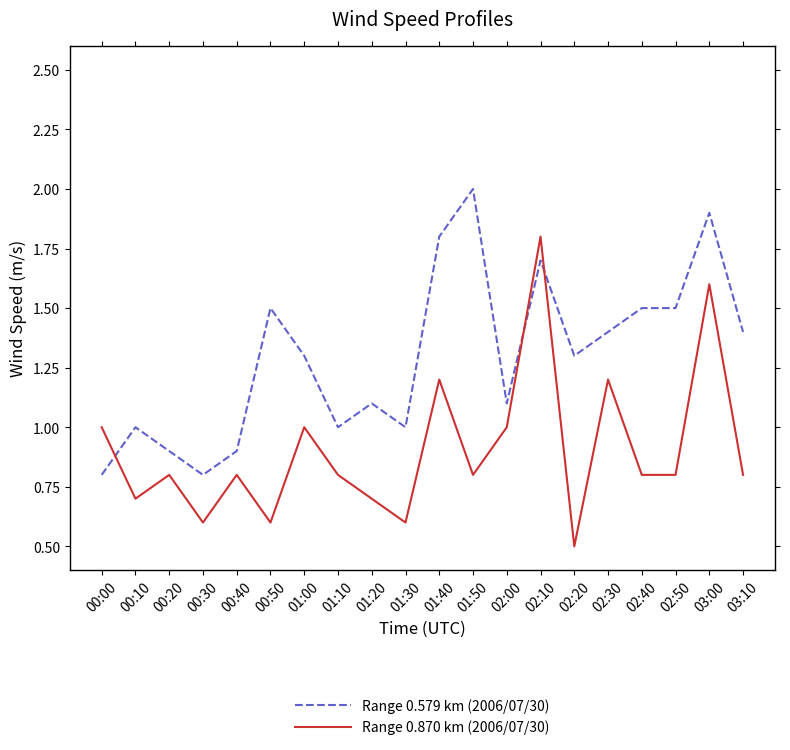

What is the average value of the Range 0.579 km (2006/07/30) series?

1.3